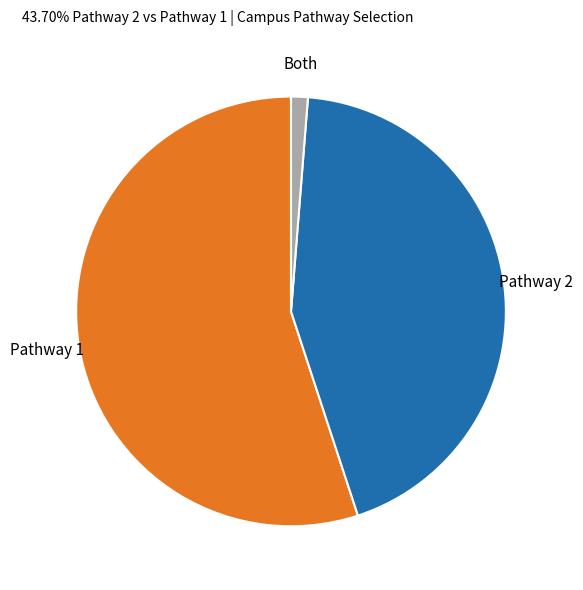

Count the number of slices in the pie.

3